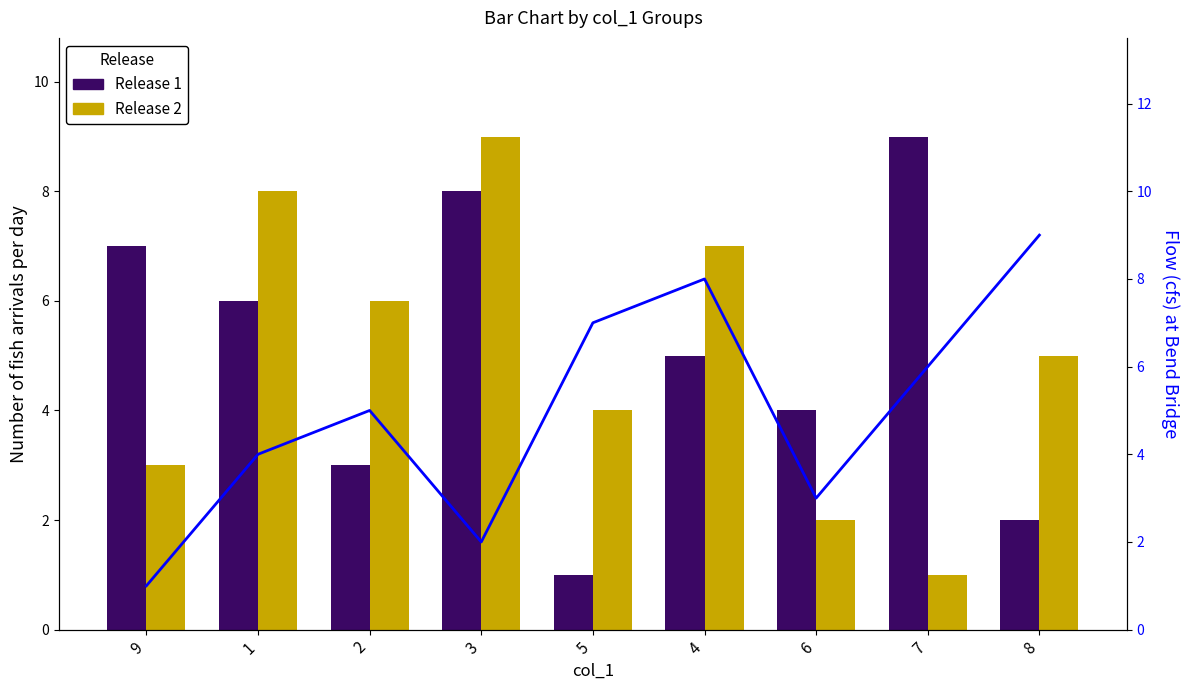

The value of Release 1 (col_7) at 6 is 4. True or false?

True